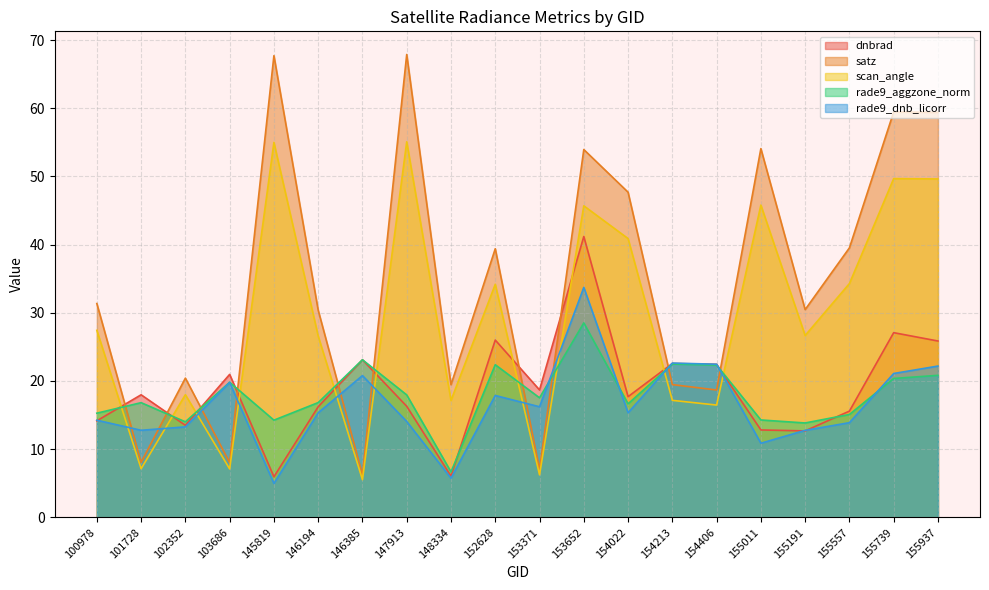

What is the lowest value of the scan_angle series?

5.5